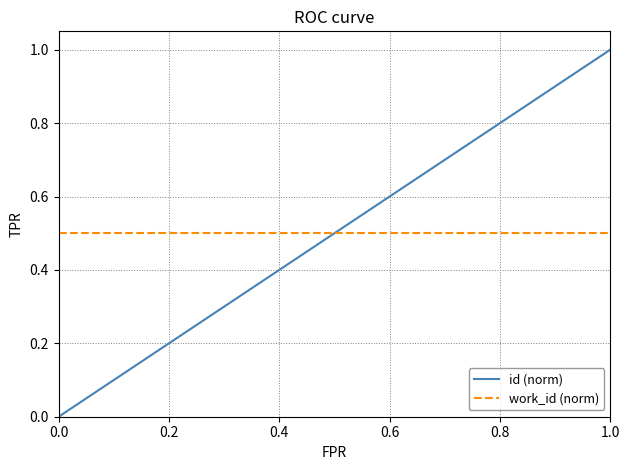

Is this an area chart (filled region under the line)?

No